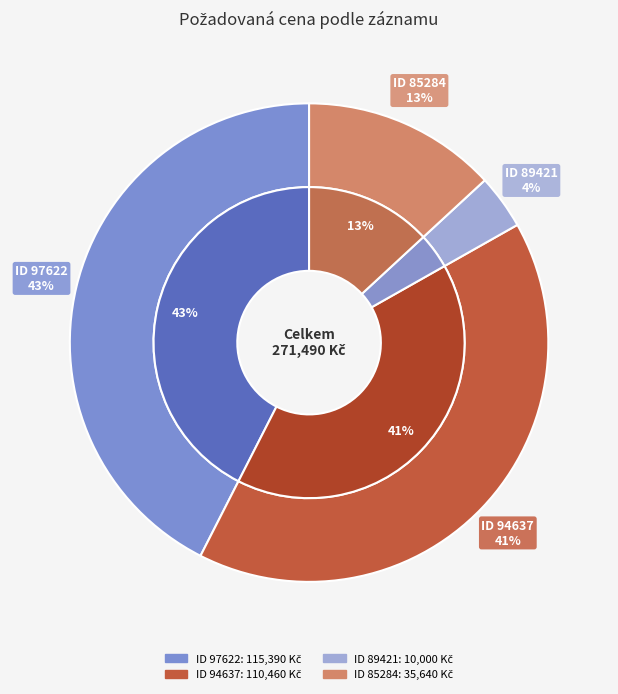

To the nearest percent, what portion does 94637 represent?

41%